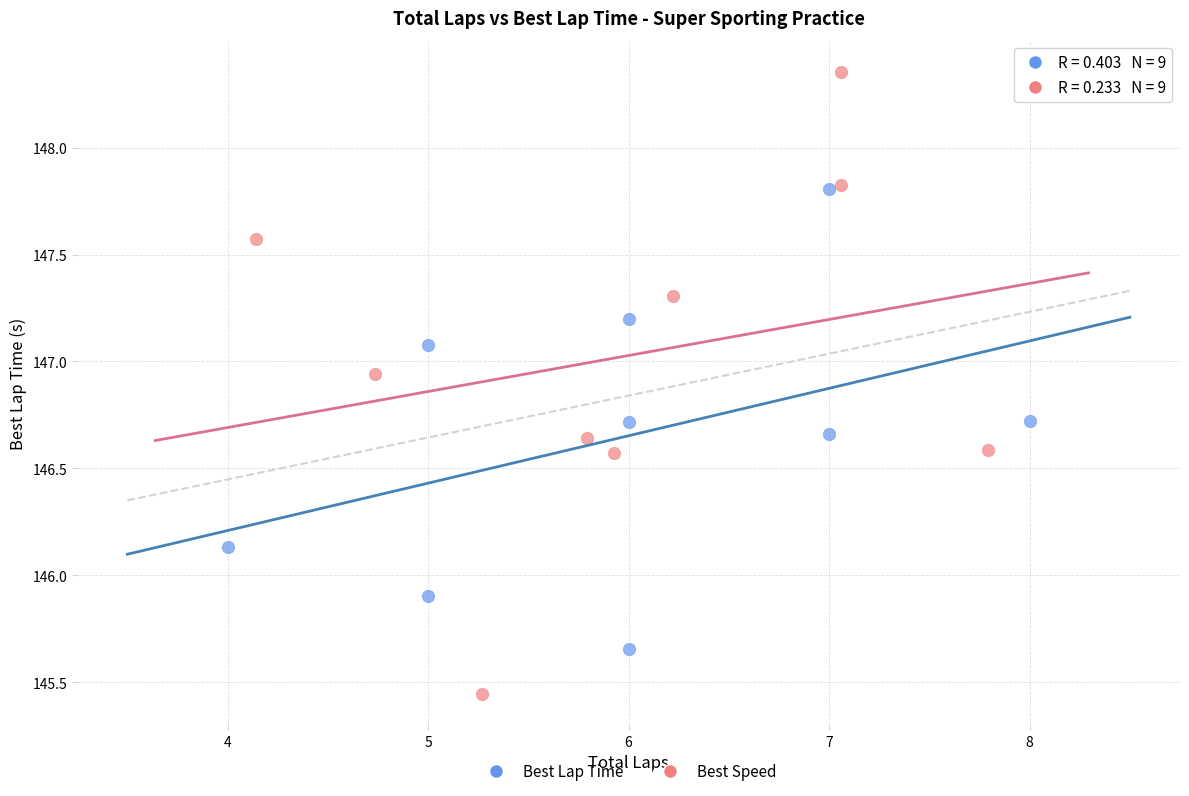

What are all the series names shown in the legend?

Best Lap Time, Best Speed